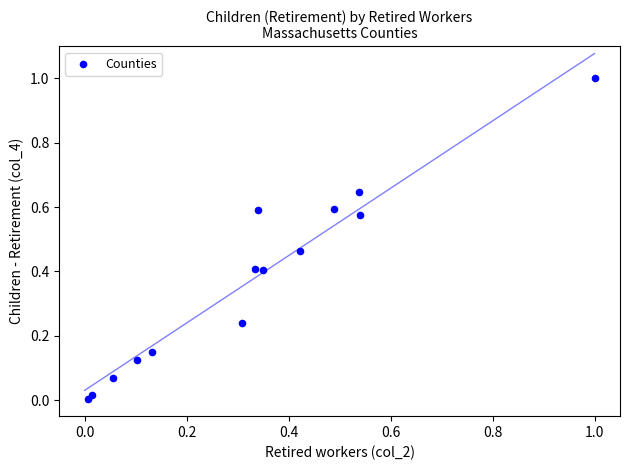

What is the range of Y values (max minus min)?

1.0